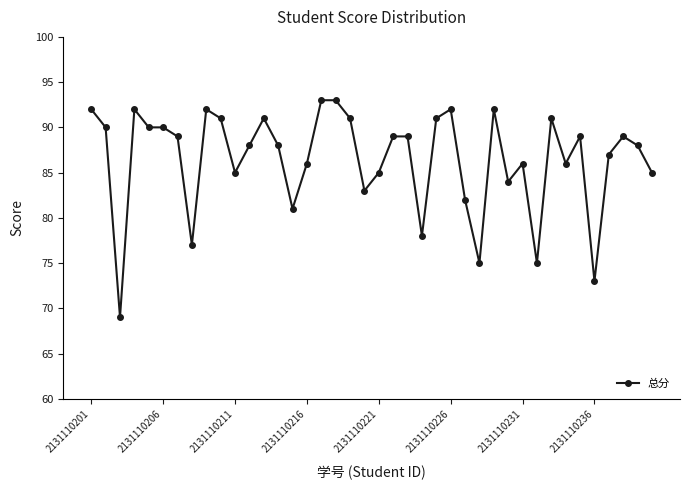

How many categories are shown in the chart?

40